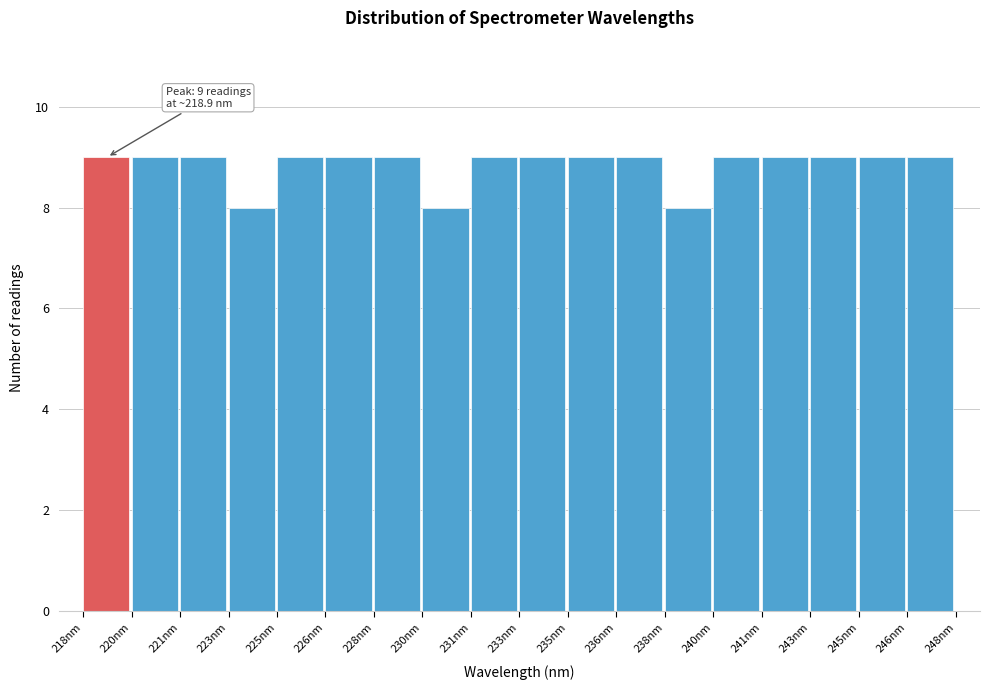

Reading right to left, list all the values displayed in this chart.

246nm=9	245nm=9	243nm=9	241nm=9	240nm=9	238nm=8	236nm=9	235nm=9	233nm=9	231nm=9	230nm=8	228nm=9	226nm=9	225nm=9	223nm=8	221nm=9	220nm=9	218nm=9